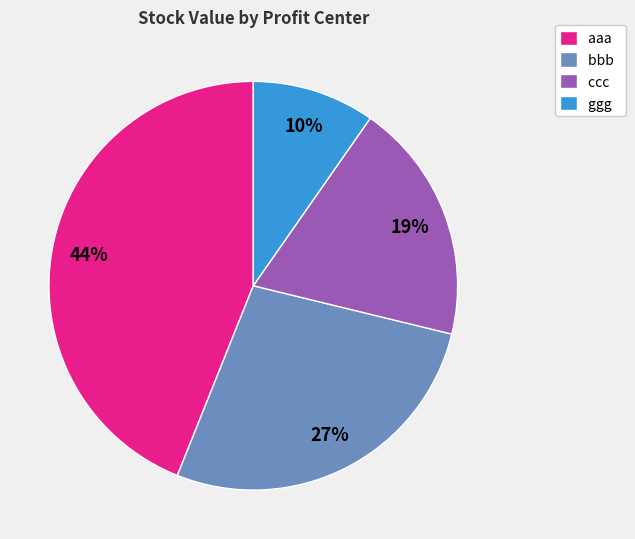

Which slice is the smallest?

ggg